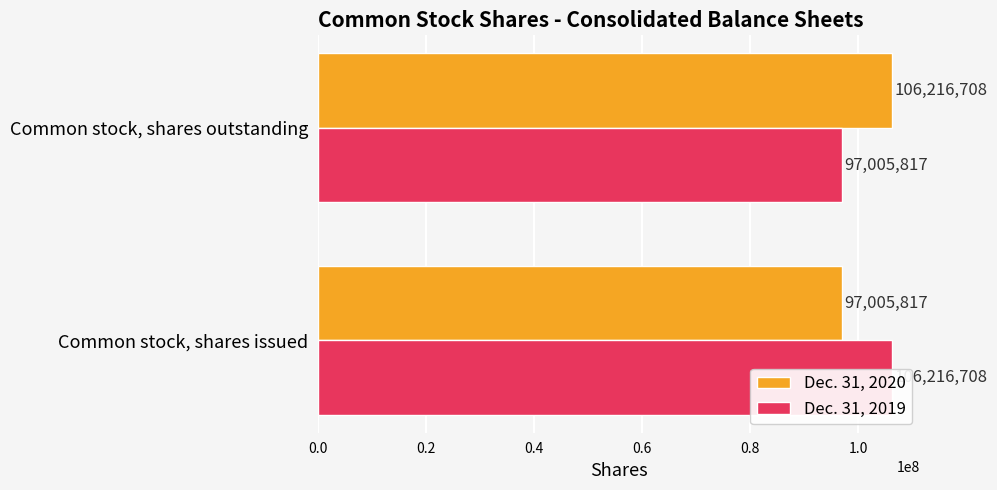

How many bars are there in each group?

2